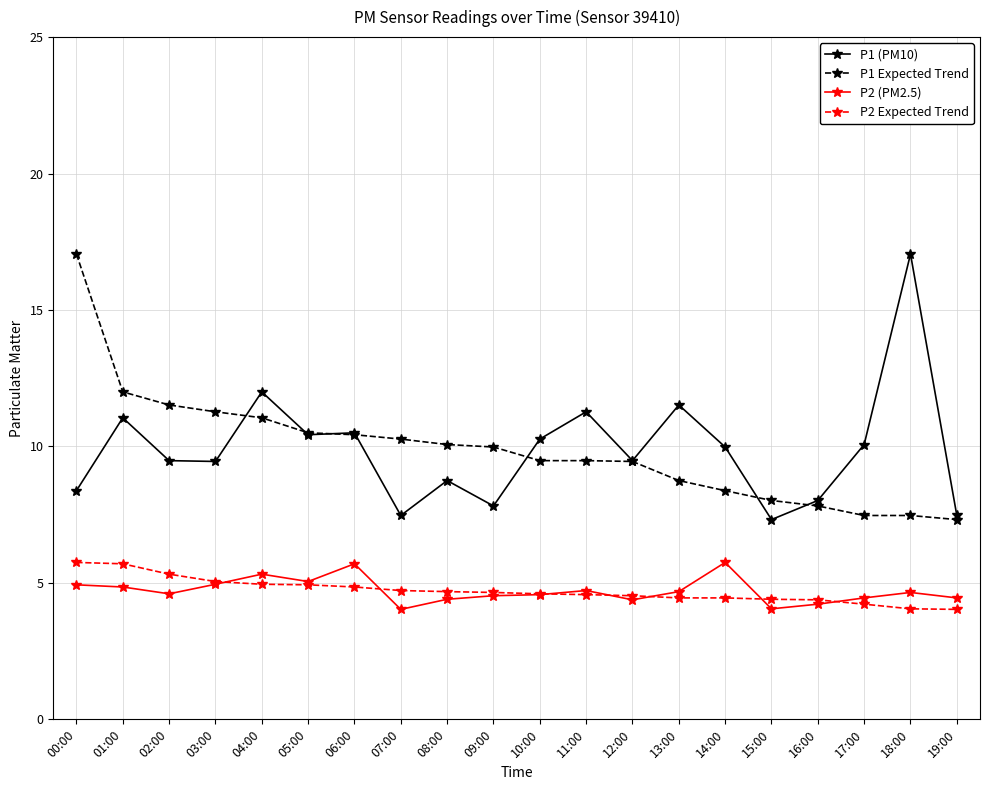

True or false: P2 (PM2.5) has more than 1 interior local peaks.

True